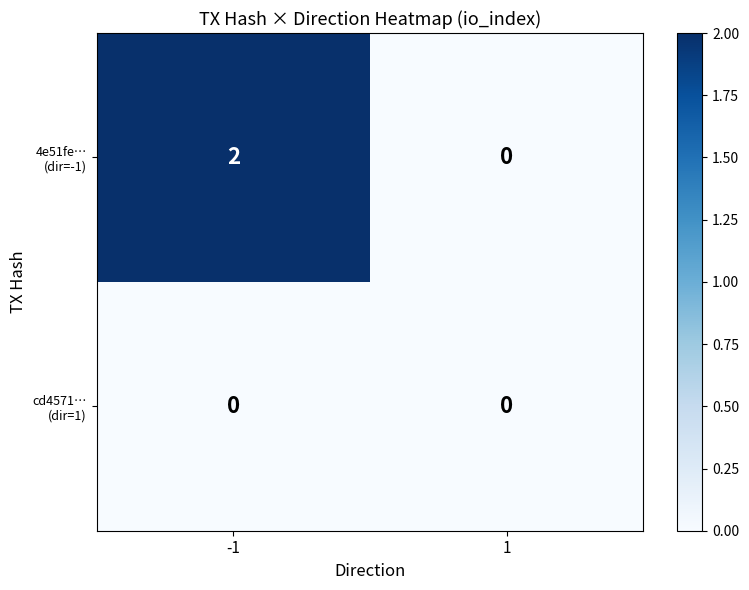

How many categories are shown in the chart?

2